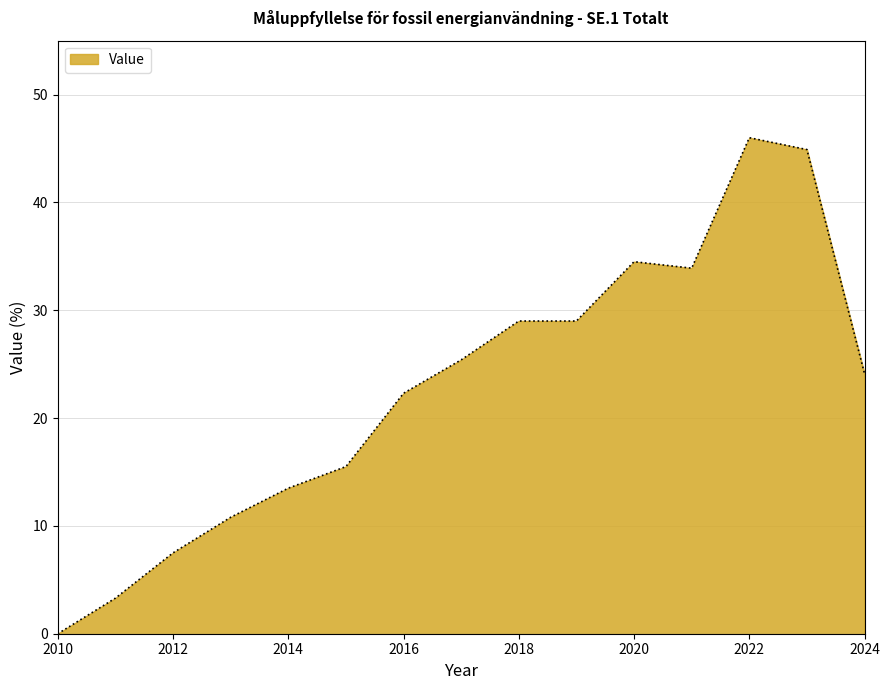

True or false: the data shows 44.9 at 2023.

True